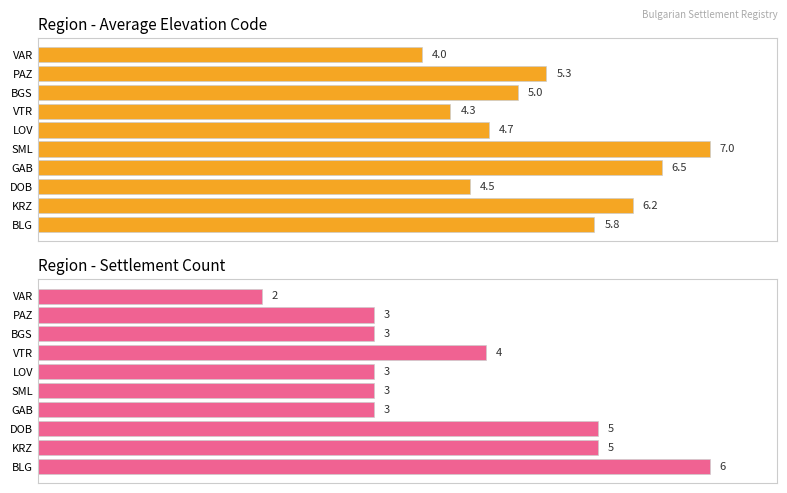

What is the value of the Settlement Count (normalized %) bar at the 4th from the left?

50.0